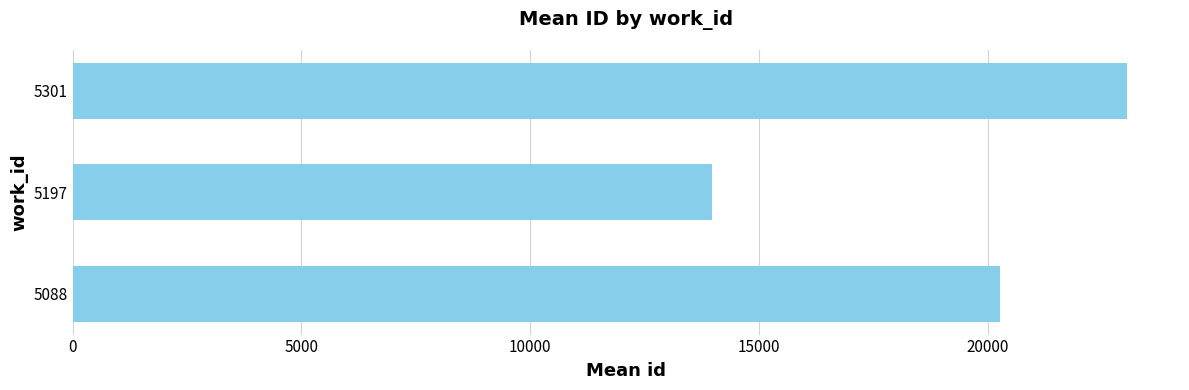

What is the change in value from 5197 to 5301?

+9071